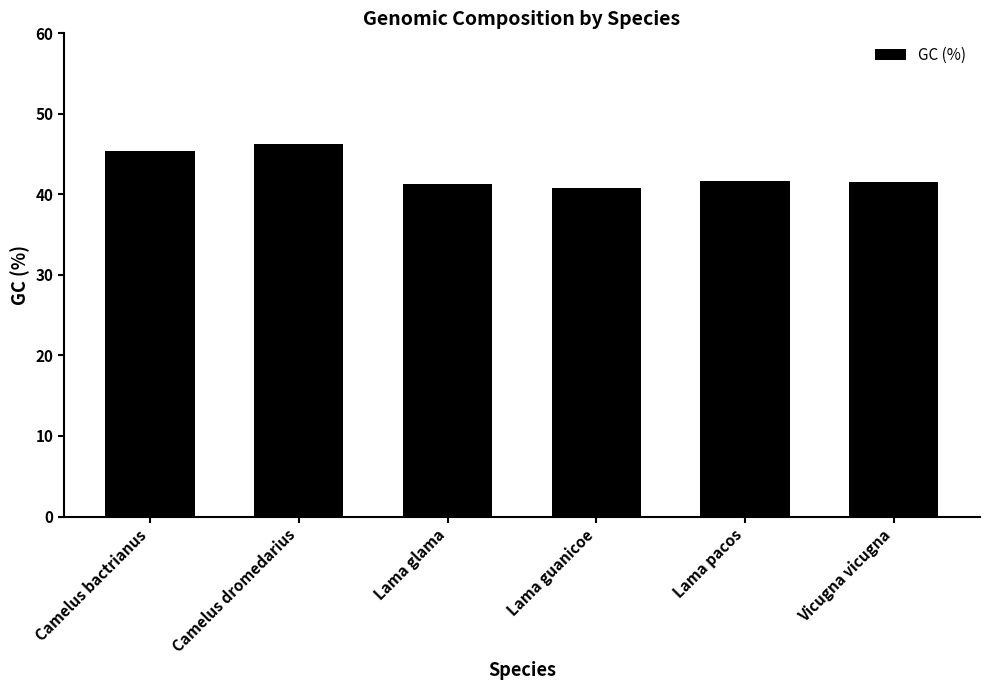

What is the label of the 4th bar from the left?

Lama guanicoe